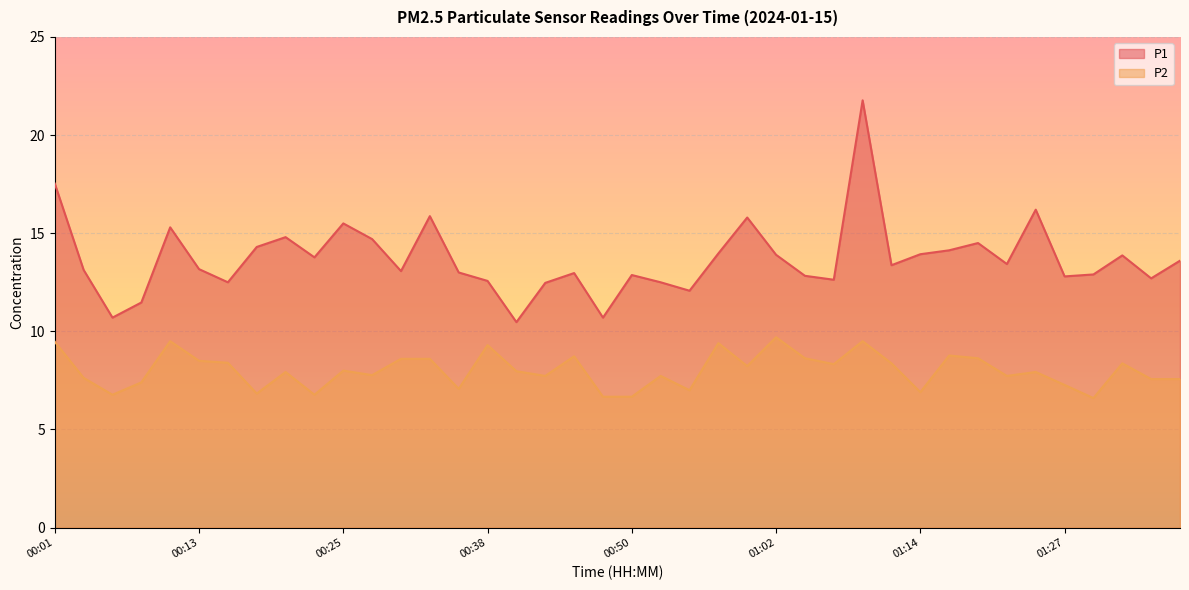

What are all the series names shown in the legend?

P1, P2